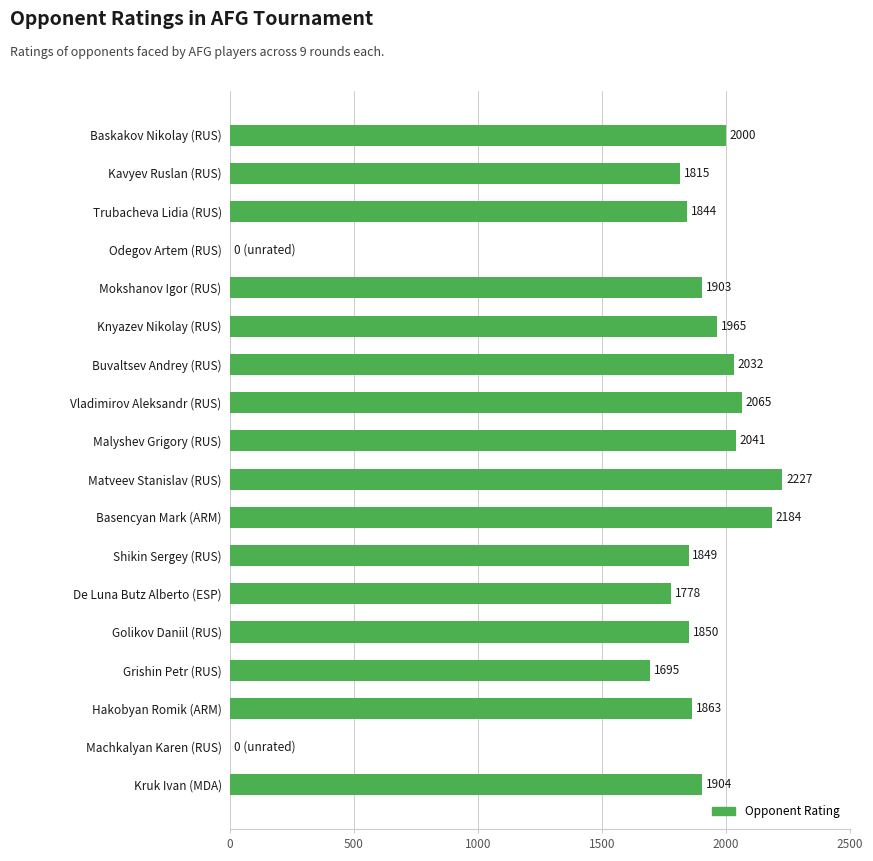

What is the sum of all values?

31015